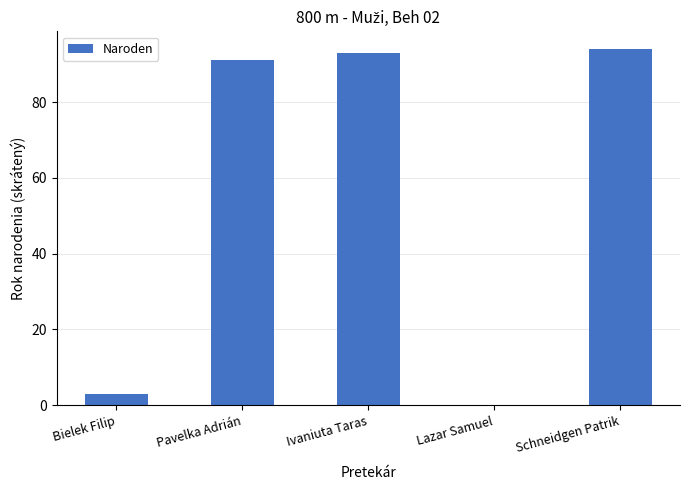

Reading right to left, extract all data points from this chart.

Schneidgen Patrik=94	Lazar Samuel=0	Ivaniuta Taras=93	Pavelka Adrián=91	Bielek Filip=3